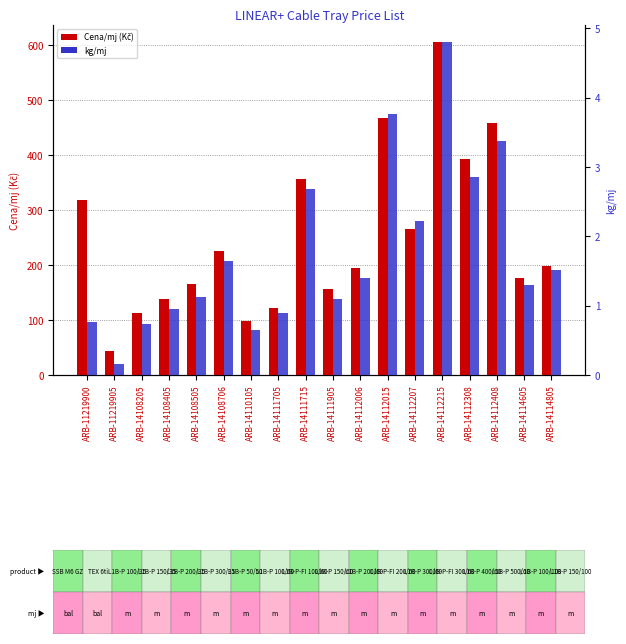

What is the spread (max minus min) of values at ARB-14112207?

263.8